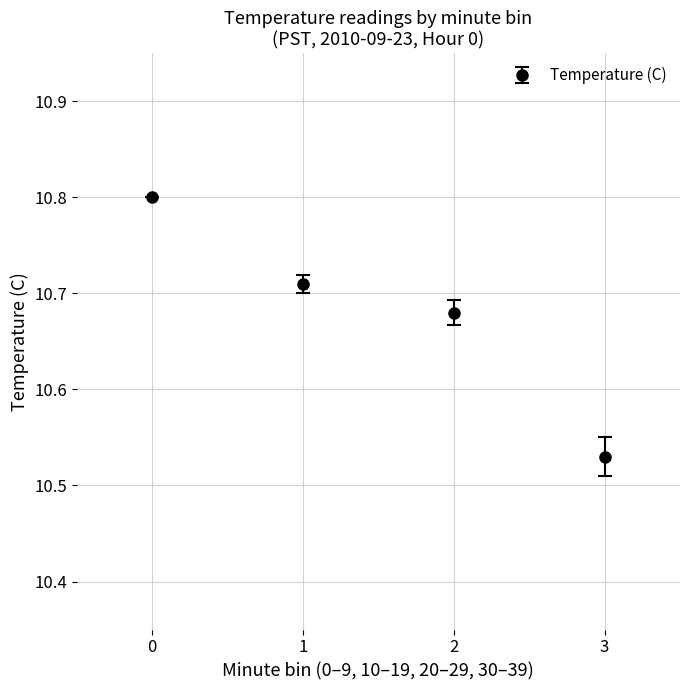

The value at 1 is 14.8. True or false?

False